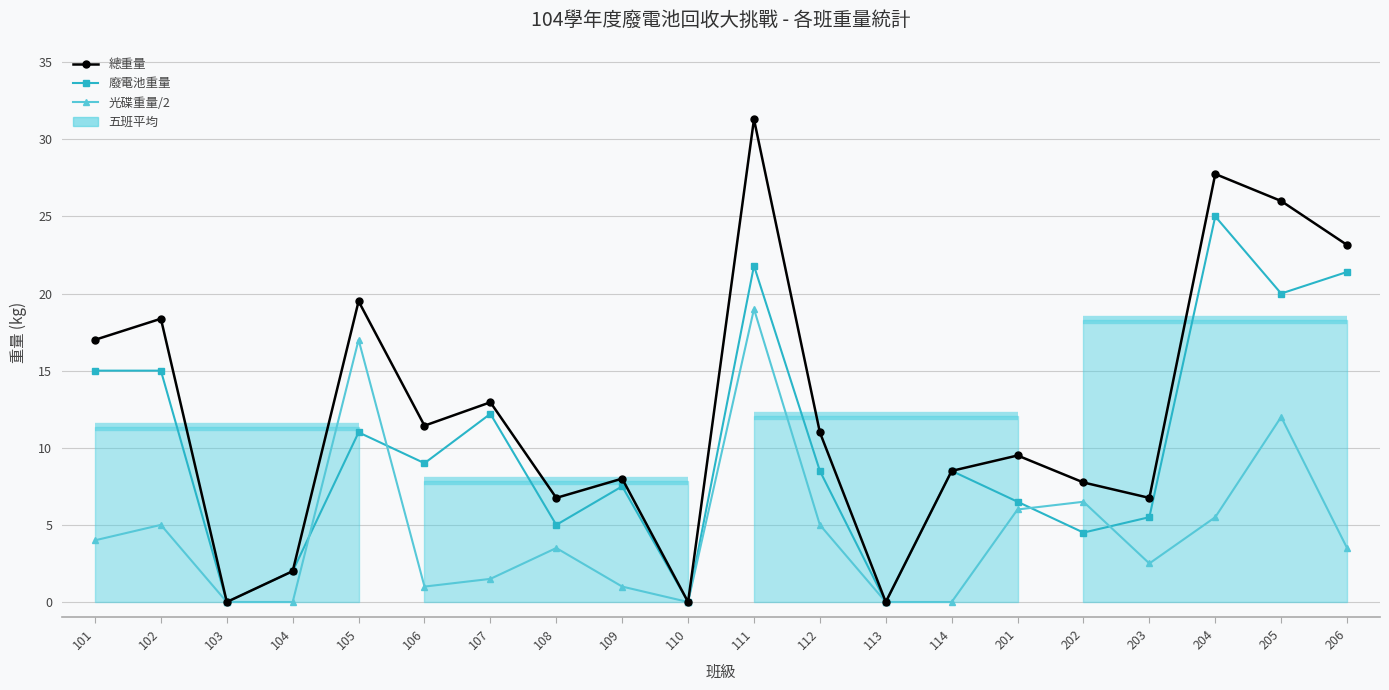

How many values in 廢電池重量 are above zero?

17